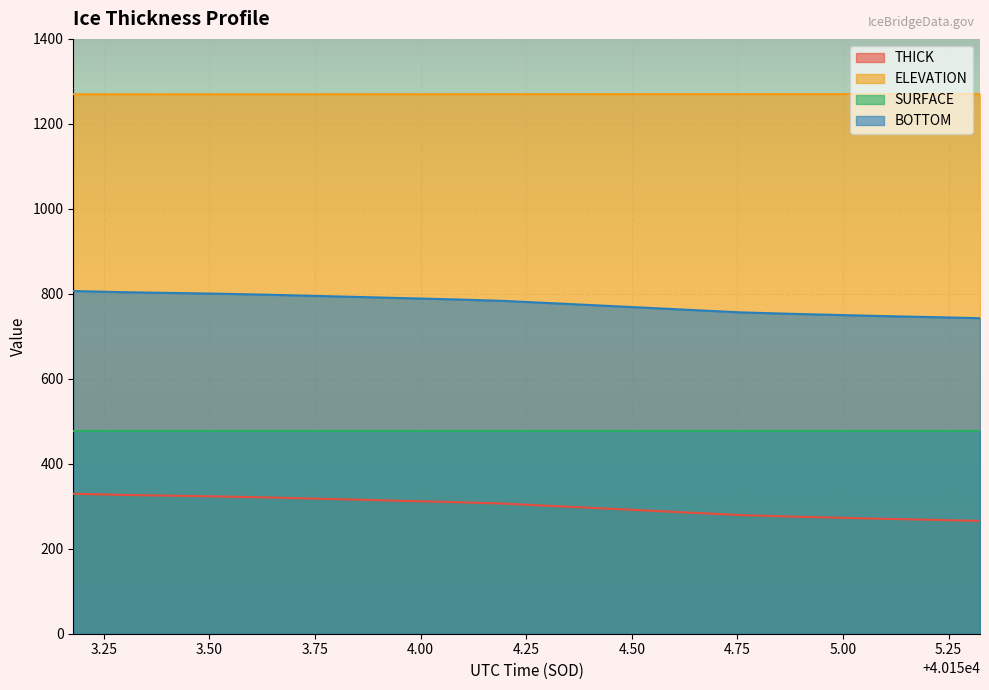

What is the smallest value displayed?

265.5